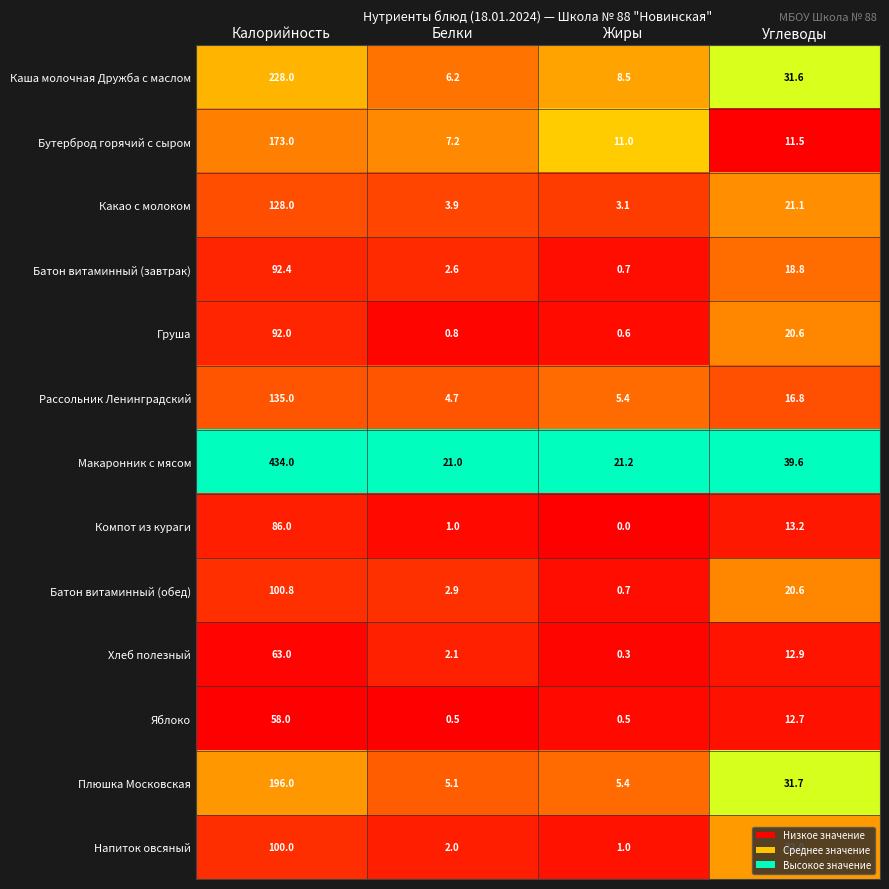

What is the difference between the highest and lowest values at Жиры?

21.2